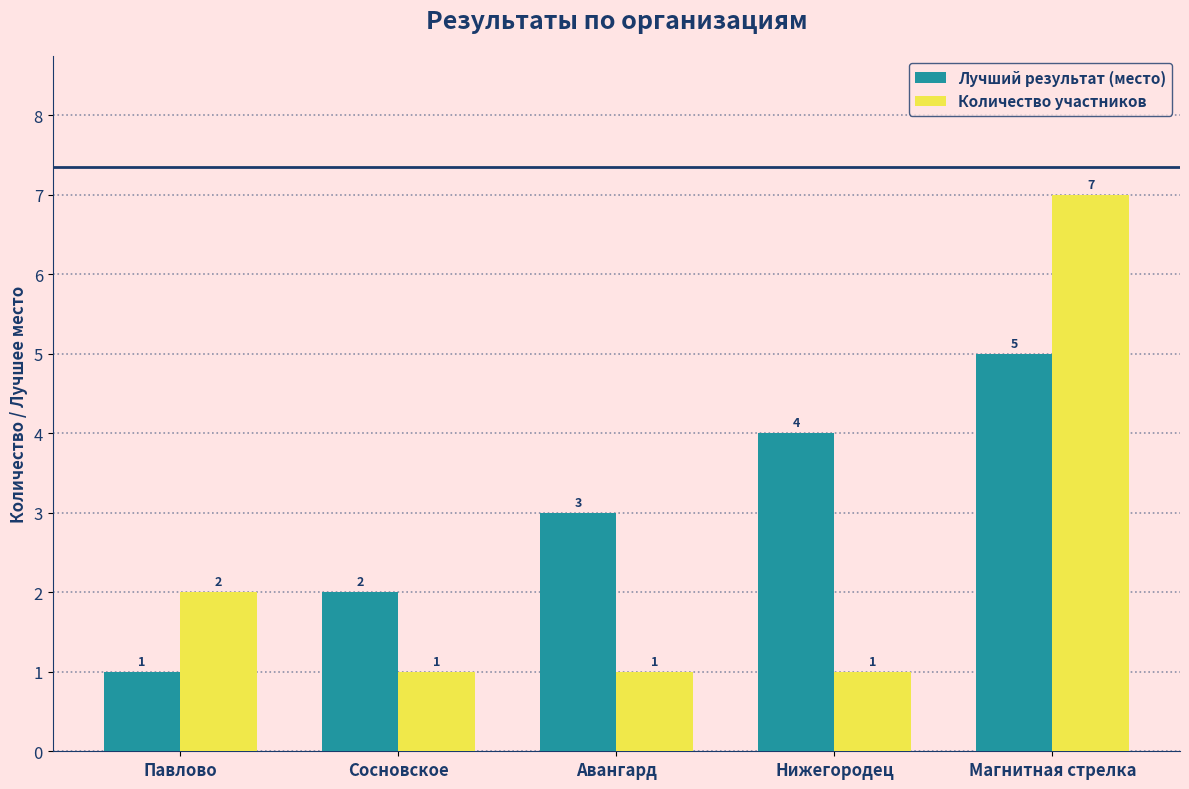

Which series has the largest total across all categories?

Лучший результат (место)